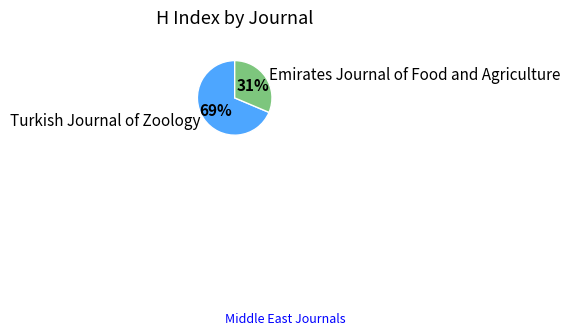

Do Emirates Journal of Food and Agriculture and Turkish Journal of Zoology together represent more than half of the pie?

Yes